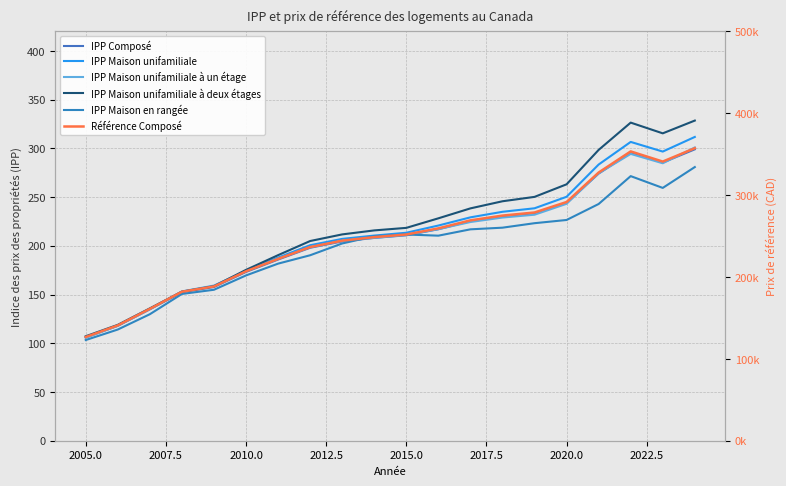

True or false: IPP Maison unifamiliale à un étage has a value of 124.2 at 11.

False